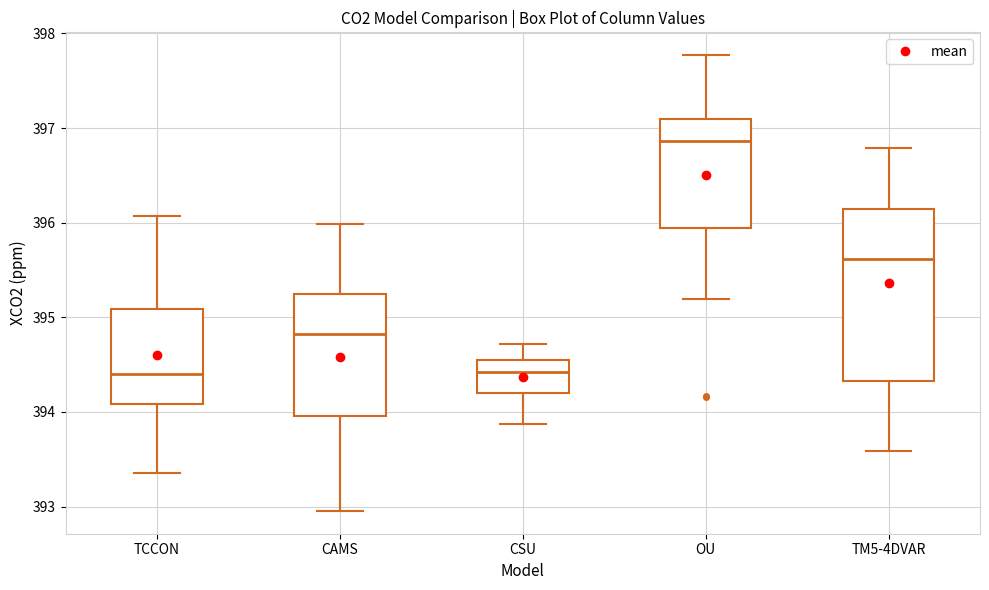

Reading left to right, read every box against the y-axis: the position of its median line, the range the box covers, and the ends of its whiskers. The values are not printed on the chart, so give them approximately, as read against the axis.

TCCON: median 394.4, box 394.1 to 395.1, whiskers 393.4 to 396.1
CAMS: median 394.8, box 394.0 to 395.2, whiskers 393.0 to 396.0
CSU: median 394.4, box 394.2 to 394.5, whiskers 393.9 to 394.7
OU: median 396.9, box 395.9 to 397.1, whiskers 395.2 to 397.8
TM5-4DVAR: median 395.6, box 394.3 to 396.1, whiskers 393.6 to 396.8